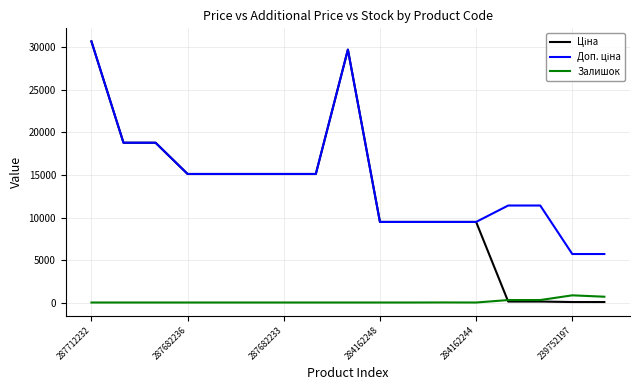

What is the maximum value for Залишок?

845.0